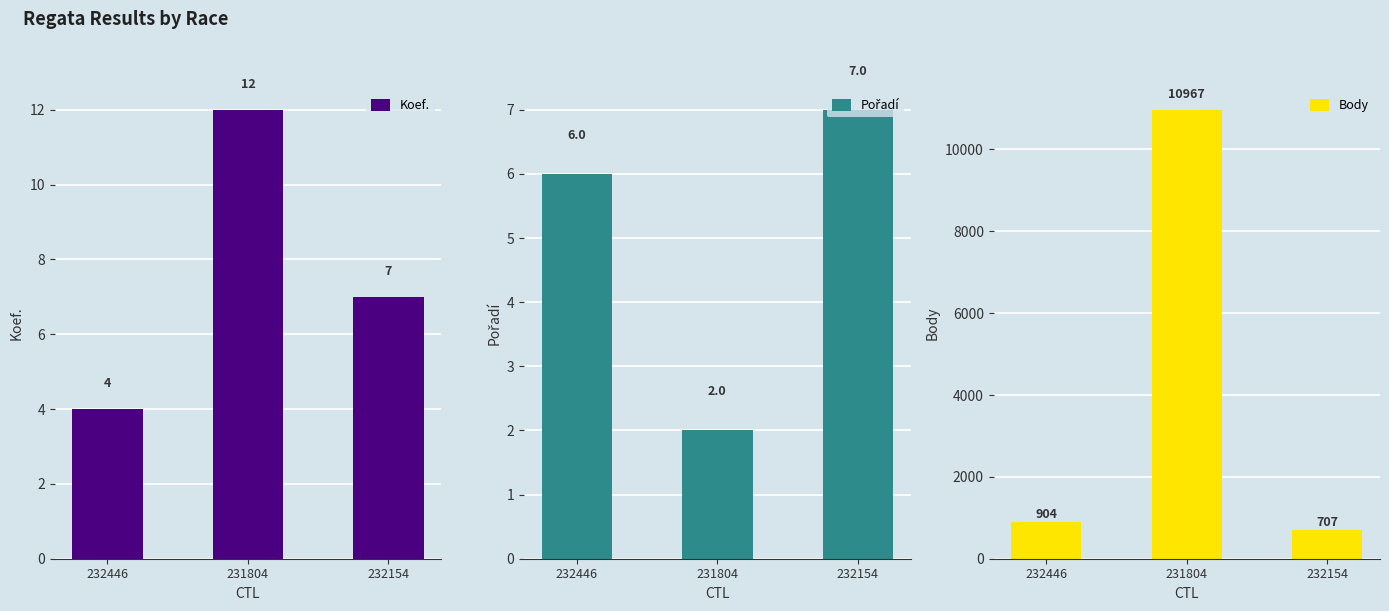

At which category is the sum across all series the highest?

231804